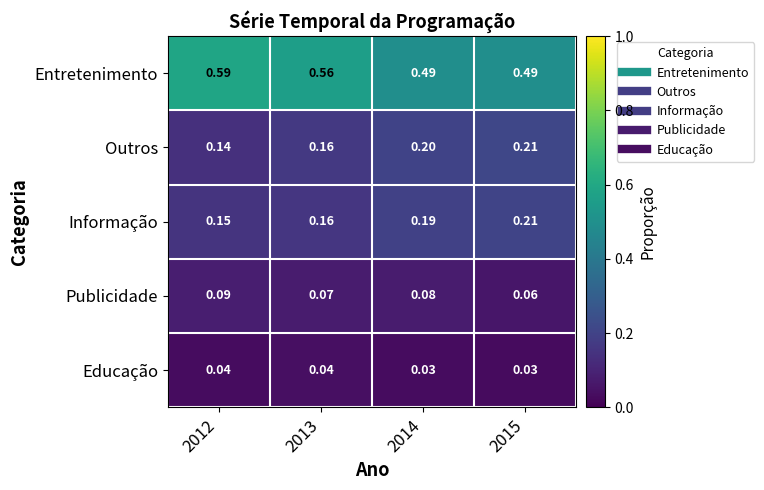

Which series has the widest spread of values?

Entretenimento